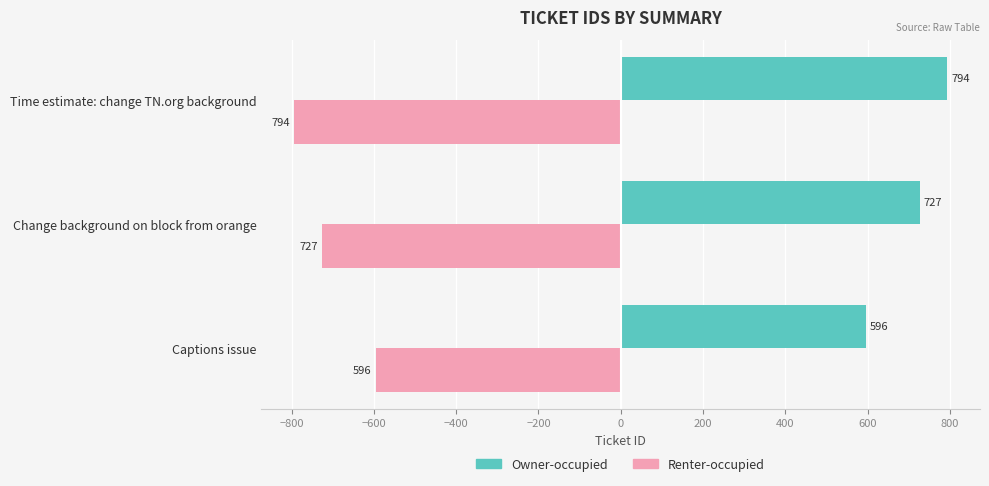

What is the spread (max minus min) of values at Change background on block from orange?

1454